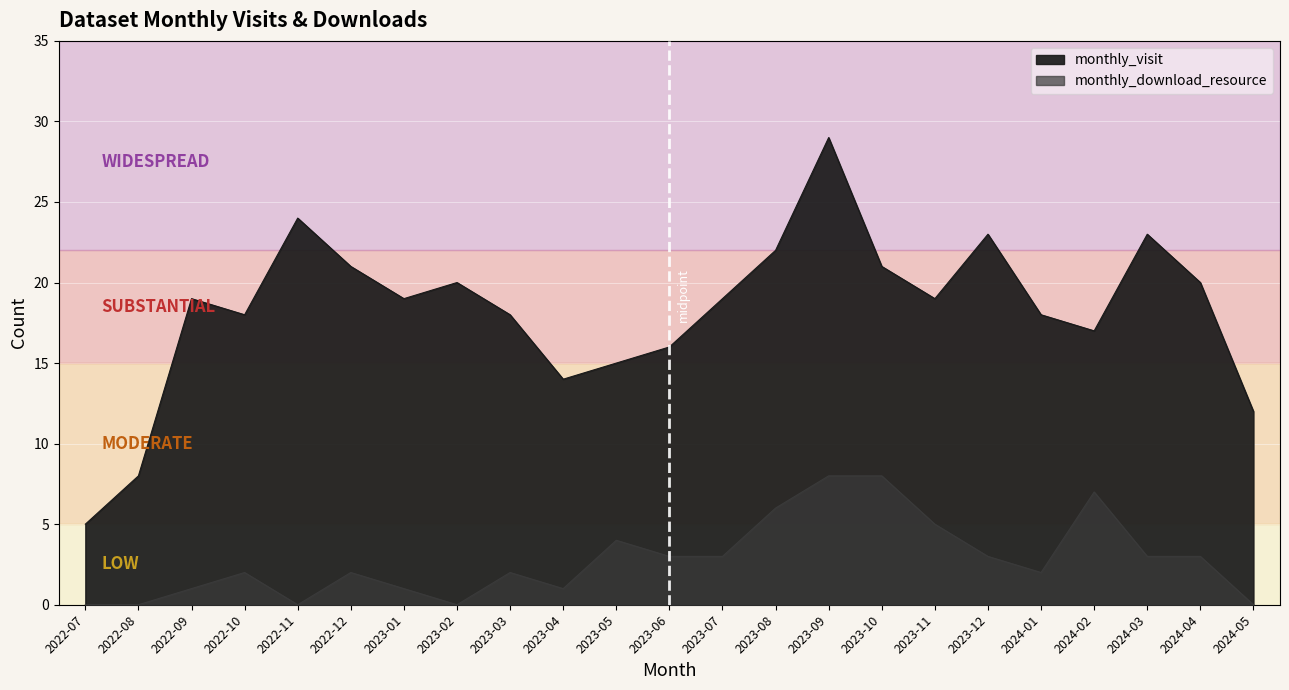

What are all the series names shown in the legend?

monthly_visit, monthly_download_resource